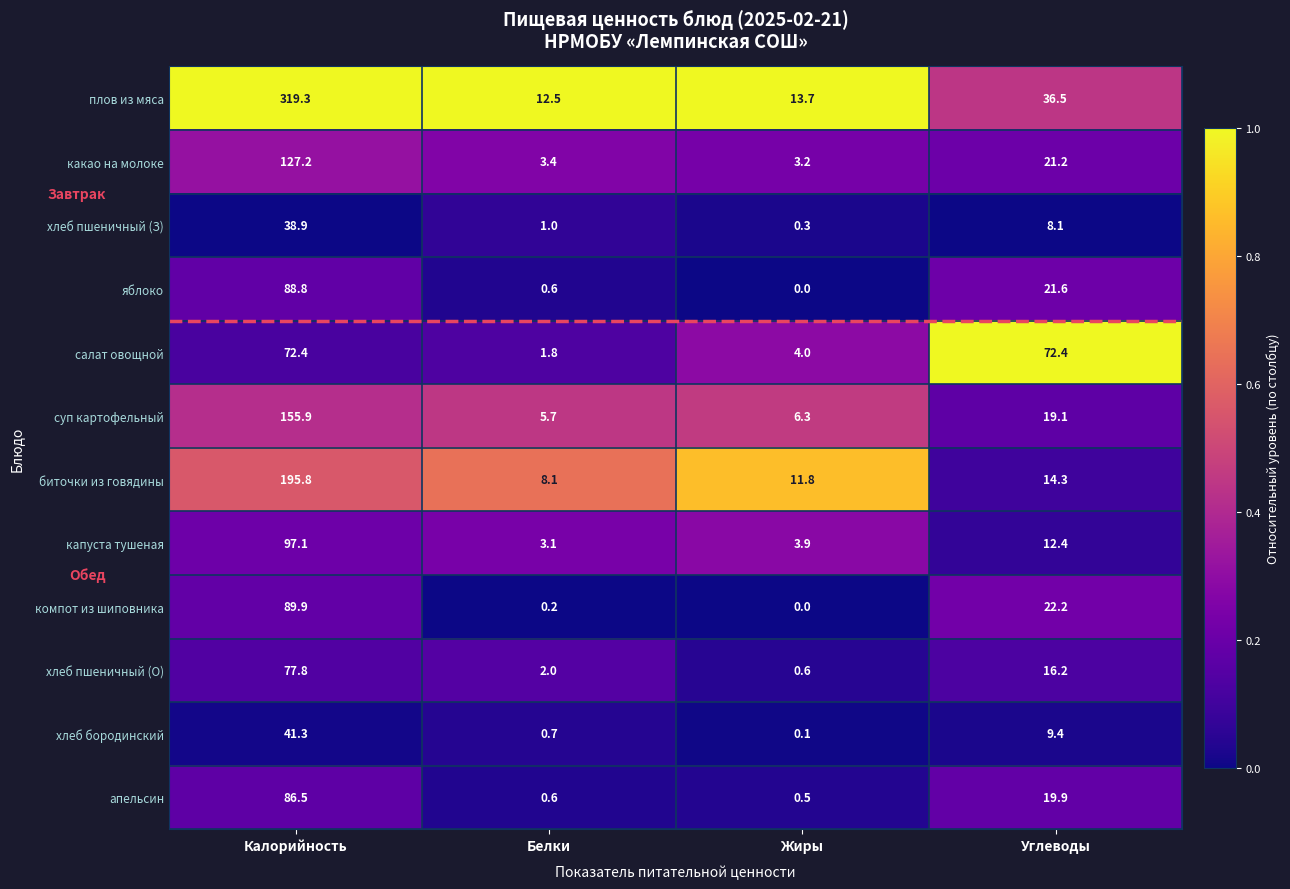

At how many categories does at least one series exceed 0?

4